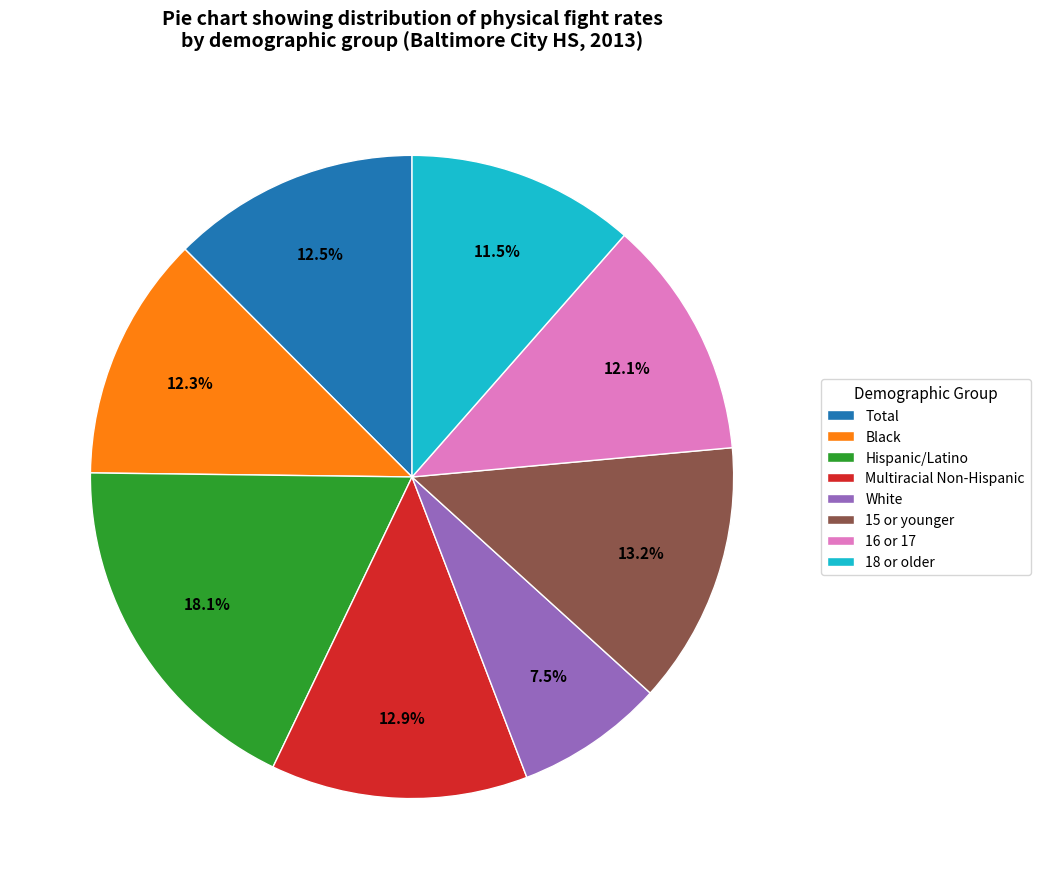

To the nearest percent, what percentage of the pie is Black?

12%